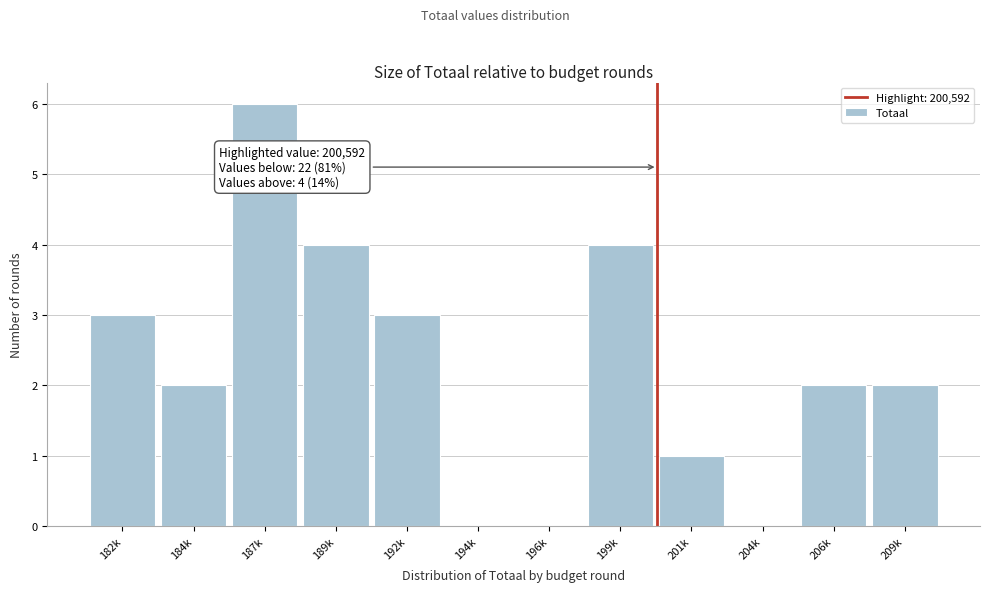

Reading left to right, transcribe all the data shown in this chart.

182k=3	184k=2	187k=6	189k=4	192k=3	194k=0	196k=0	199k=4	201k=1	204k=0	206k=2	209k=2